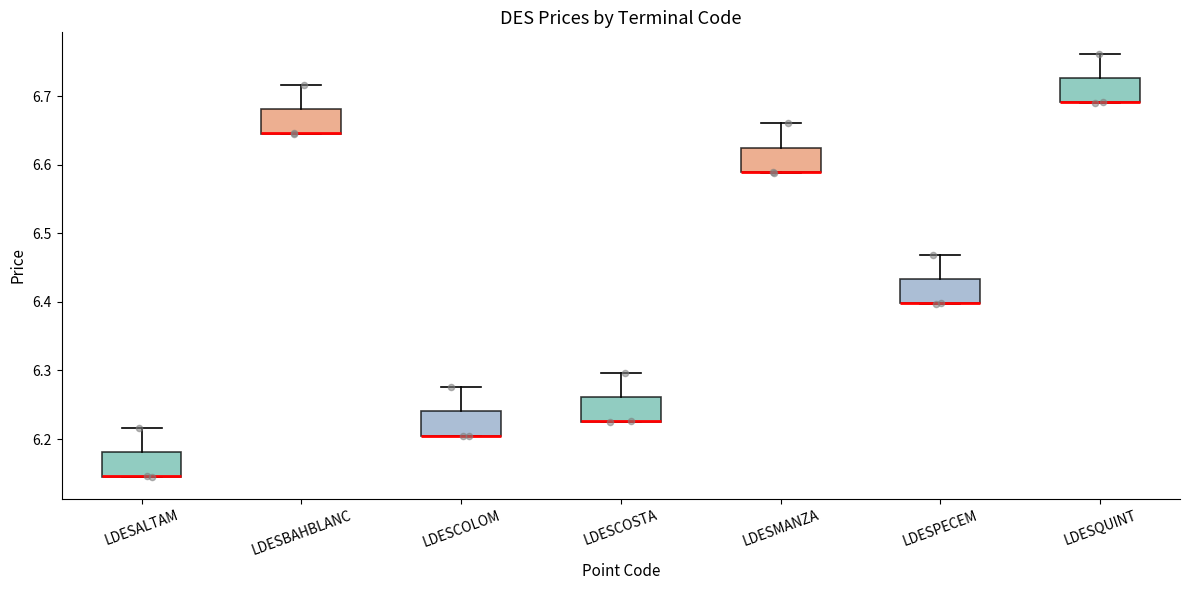

Reading left to right, transcribe this box plot: for each box, give where its median line is, the range the box spans, and where its two whiskers end, as read against the y-axis. The values are not printed on the chart, so give them approximately, as read against the axis.

LDESALTAM: median 6.15 (drawn on the box's lower edge), box 6.15 to 6.18, whiskers 6.14 to 6.22
LDESBAHBLANC: median 6.65 (drawn on the box's lower edge), box 6.65 to 6.68, whiskers 6.64 to 6.72
LDESCOLOM: median 6.21 (drawn on the box's lower edge), box 6.20 to 6.24, whiskers 6.20 to 6.28
LDESCOSTA: median 6.23 (drawn on the box's lower edge), box 6.23 to 6.26, whiskers 6.23 to 6.30
LDESMANZA: median 6.59 (drawn on the box's lower edge), box 6.59 to 6.63, whiskers 6.59 to 6.66
LDESPECEM: median 6.40 (drawn on the box's lower edge), box 6.40 to 6.43, whiskers 6.40 to 6.47
LDESQUINT: median 6.69 (drawn on the box's lower edge), box 6.69 to 6.73, whiskers 6.69 to 6.76